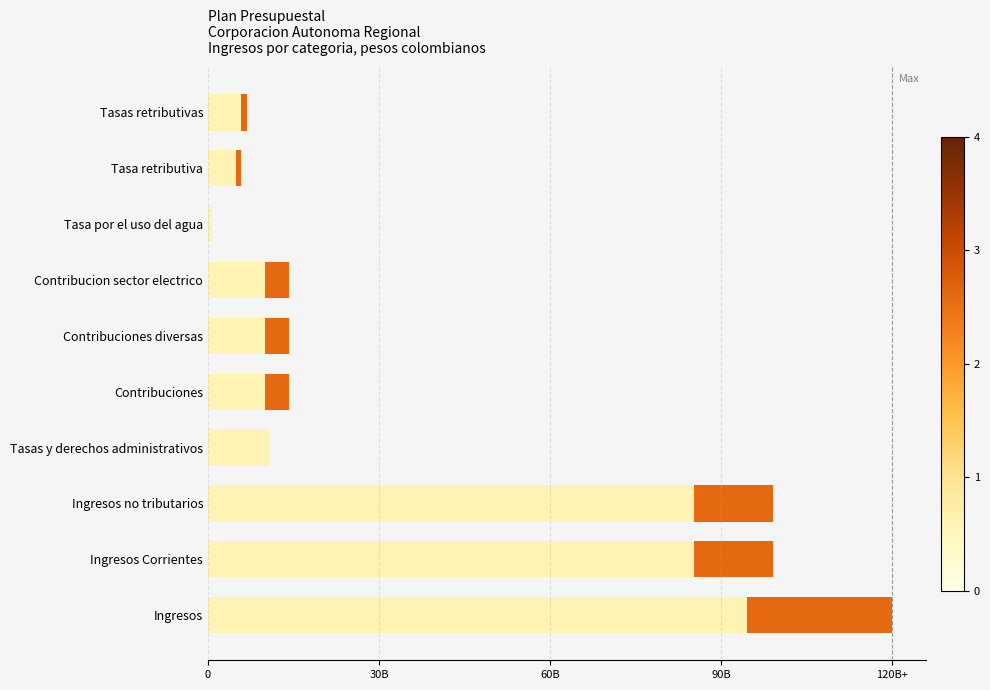

Which has a higher value, Contribuciones or Ingresos Corrientes?

Ingresos Corrientes